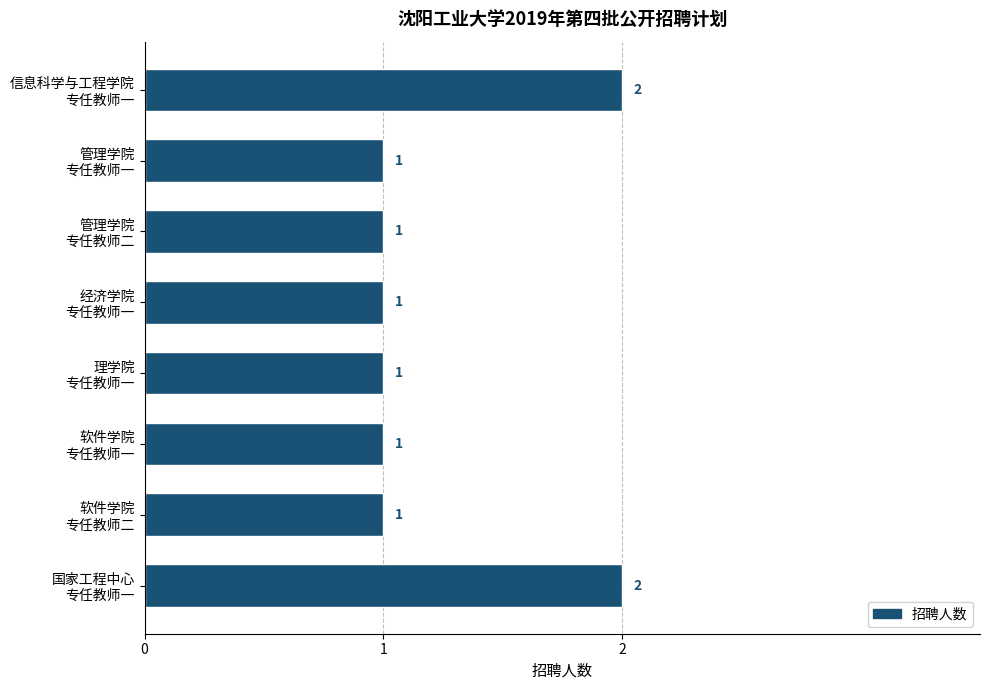

What is the difference between the maximum and second lowest values?

1